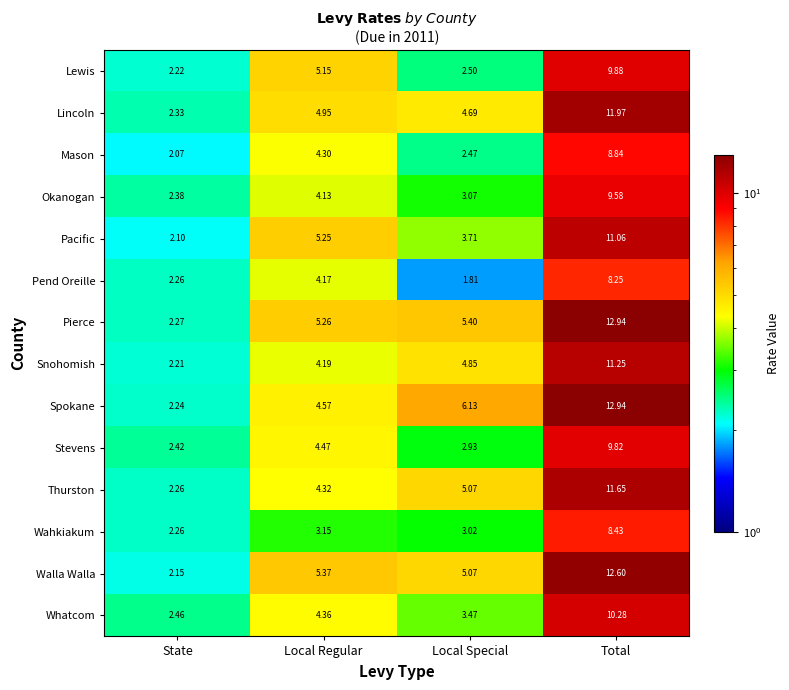

What is the spread (max minus min) of values at Local Special?

4.3